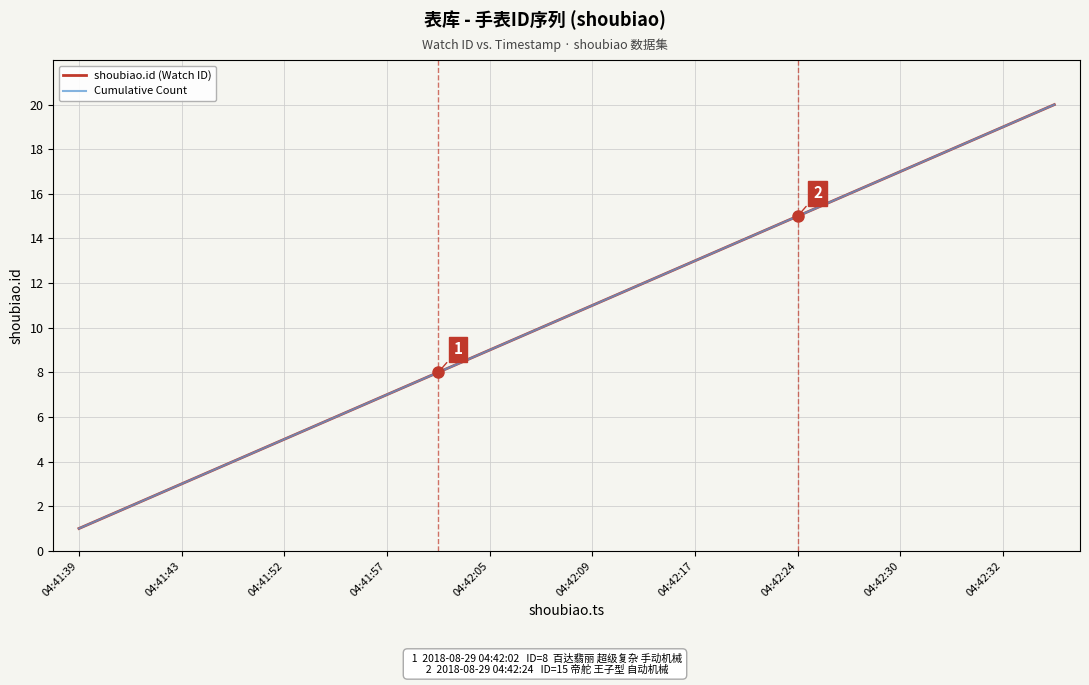

What is the highest value of the shoubiao.id (Watch ID) series?

20